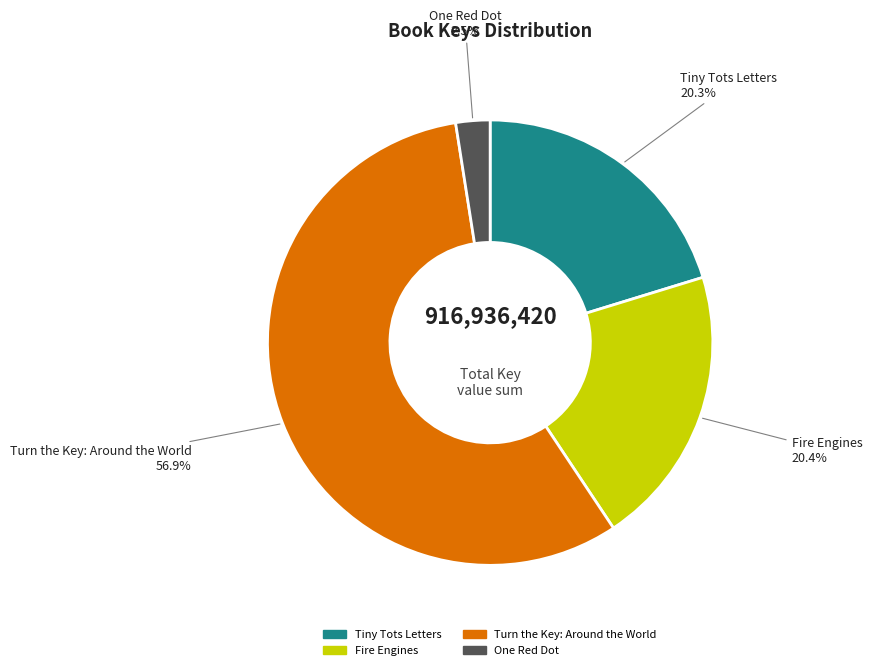

Does any single category account for the majority?

Yes